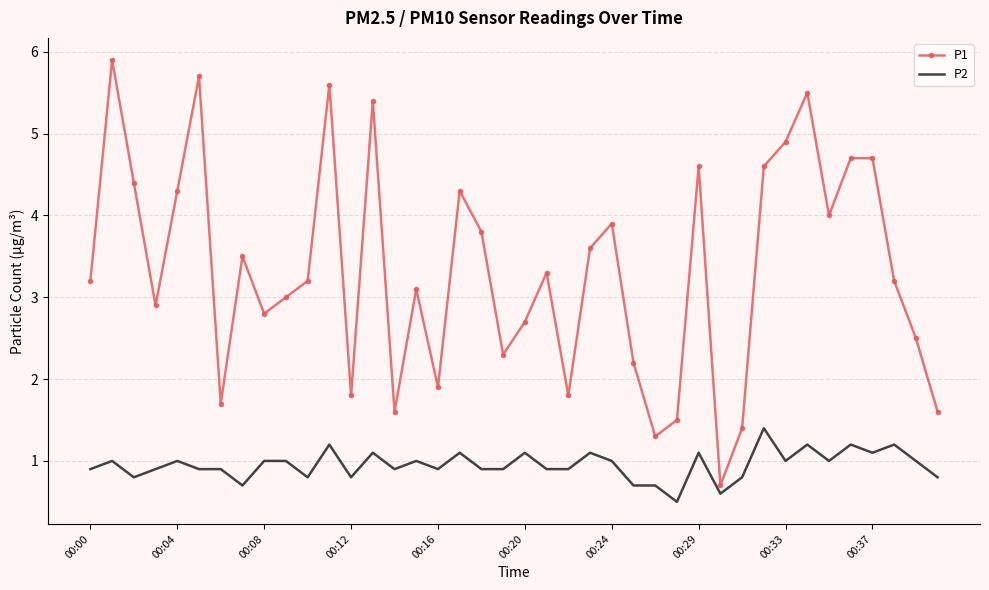

Rank the series by their maximum value, from highest to lowest.

P1, P2